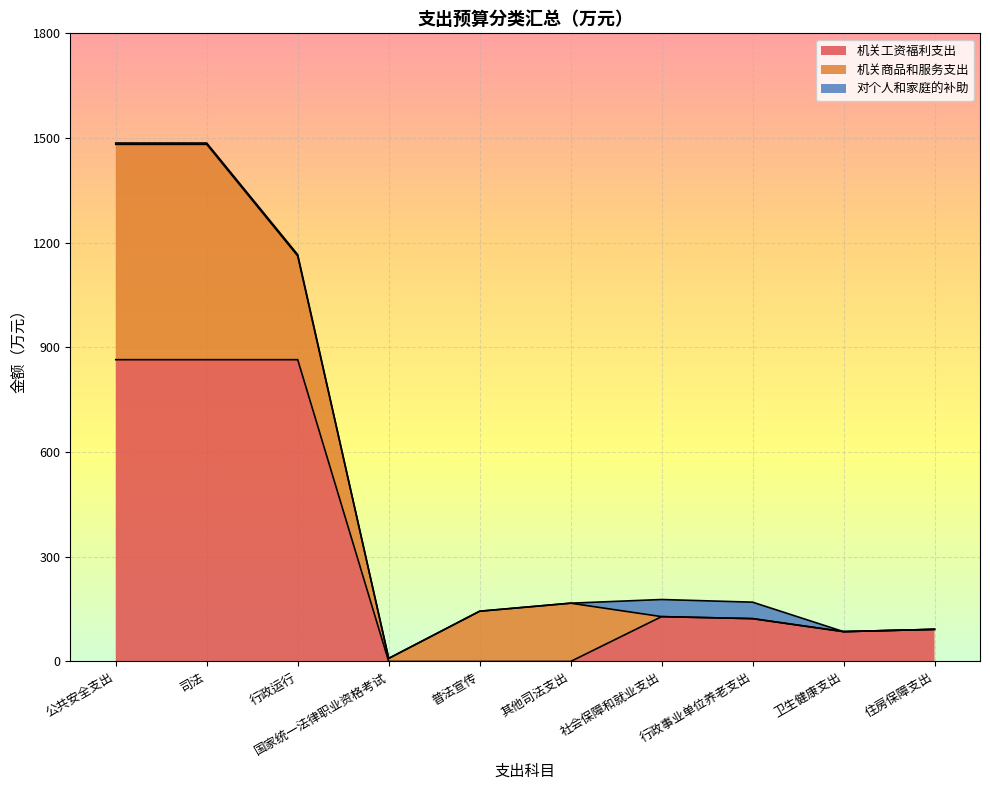

Which series has the largest total across all categories?

机关工资福利支出